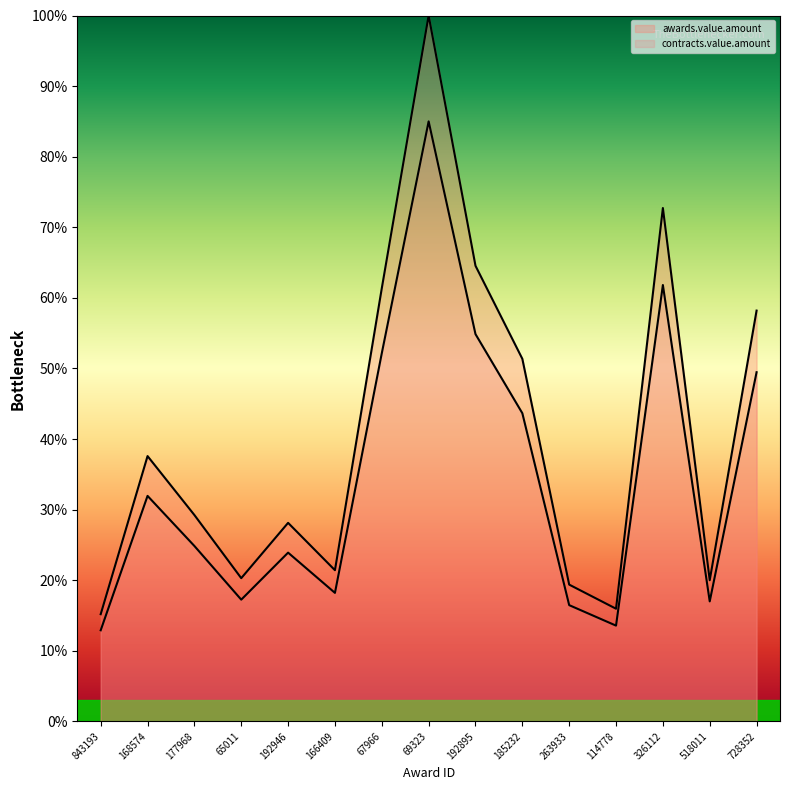

List the labels in order of awards.value.amount value, largest first.

69323, 326112, 192895, 67966, 728352, 185232, 168574, 177968, 192946, 166409, 65011, 518011, 263933, 114778, 843193